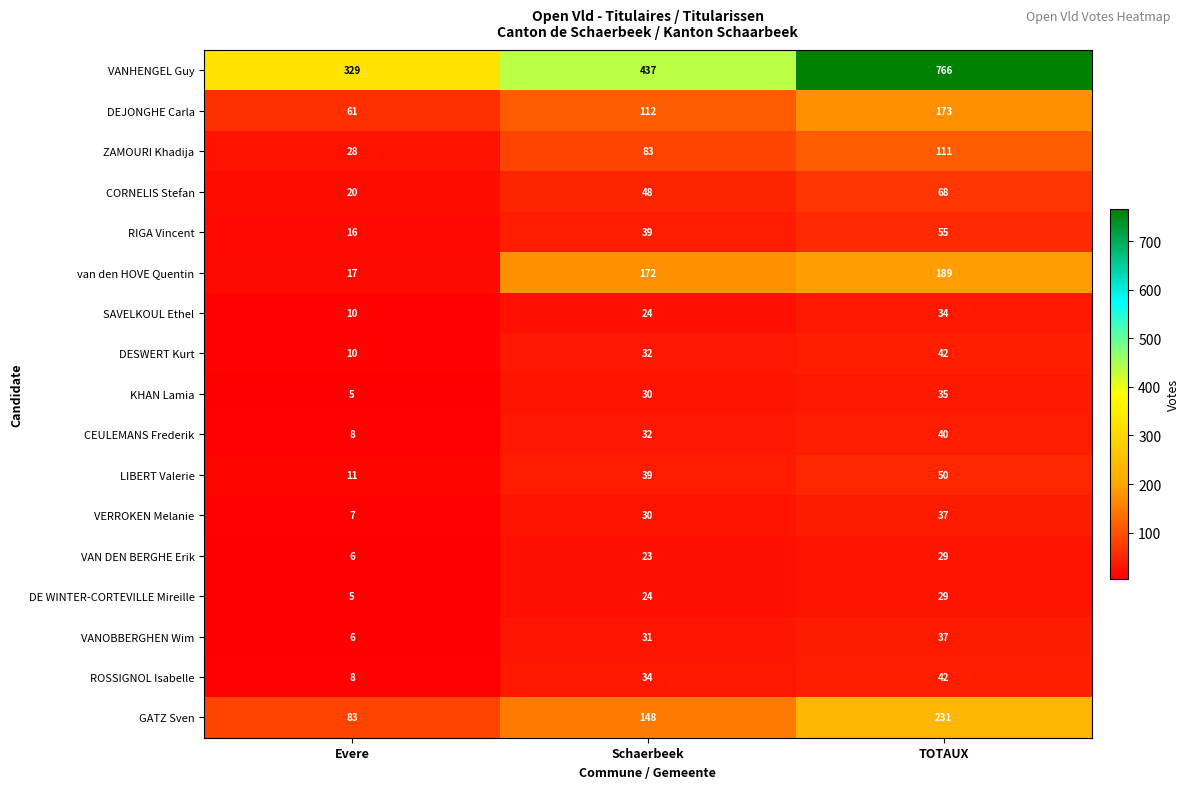

What is the difference between the DESWERT Kurt values at Schaerbeek and Evere?

22